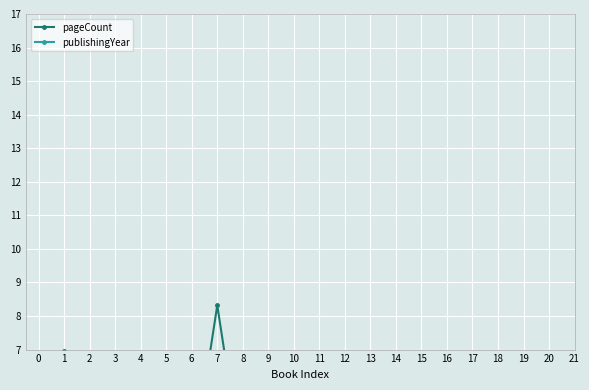

How many interior local peaks does the pageCount series have?

6